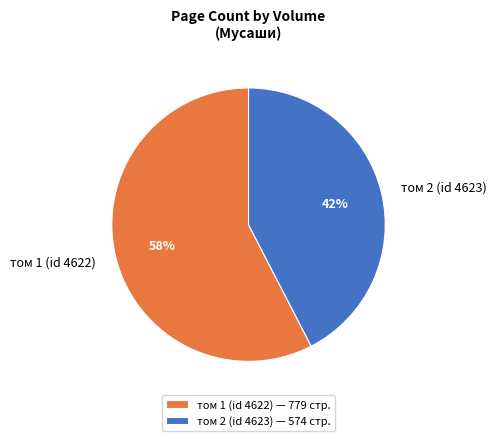

To the nearest percent, what is the average slice percentage?

50%